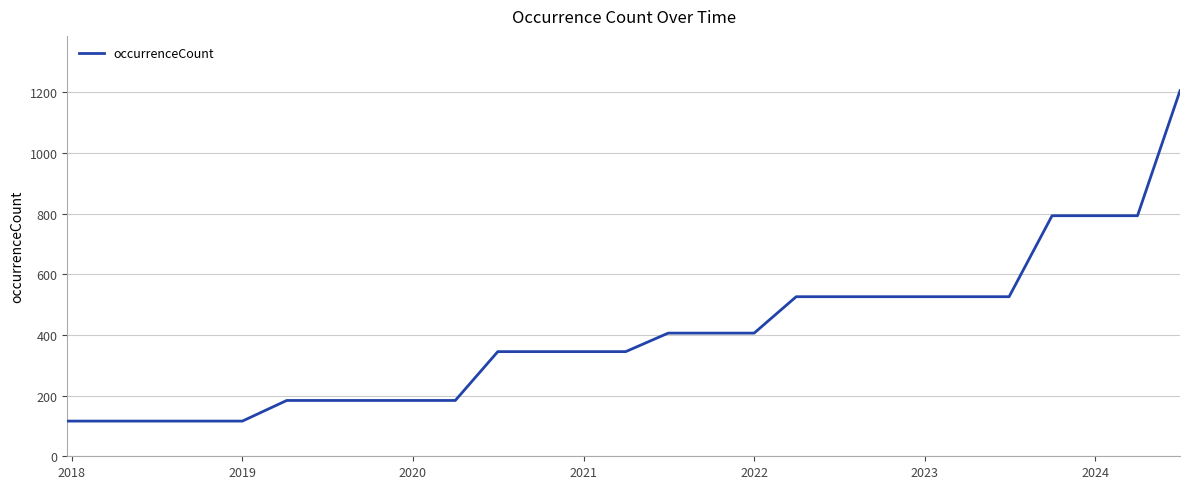

Reading right to left, what are all the values shown in this chart?

1205	793	793	793	526	526	526	526	526	526	406	406	406	345	345	345	345	184	184	184	184	184	116	116	116	116	116